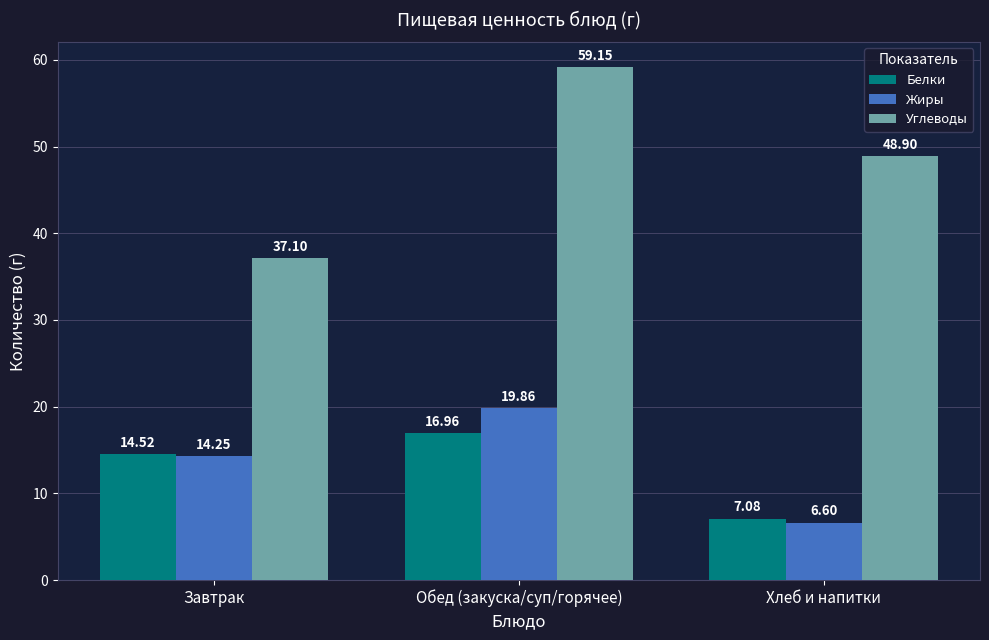

At which label does Углеводы reach its peak?

Обед (закуска/суп/горячее)